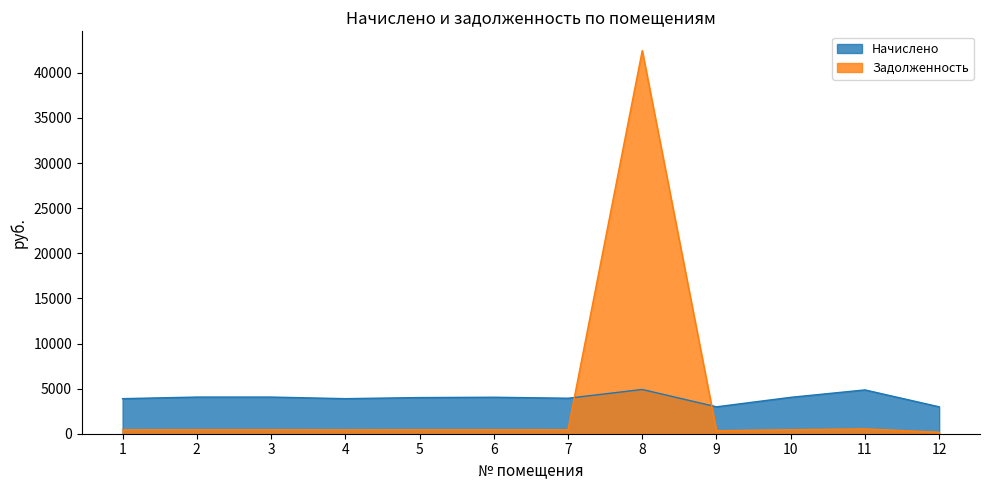

What is the highest value of the Задолженность series?

42480.1